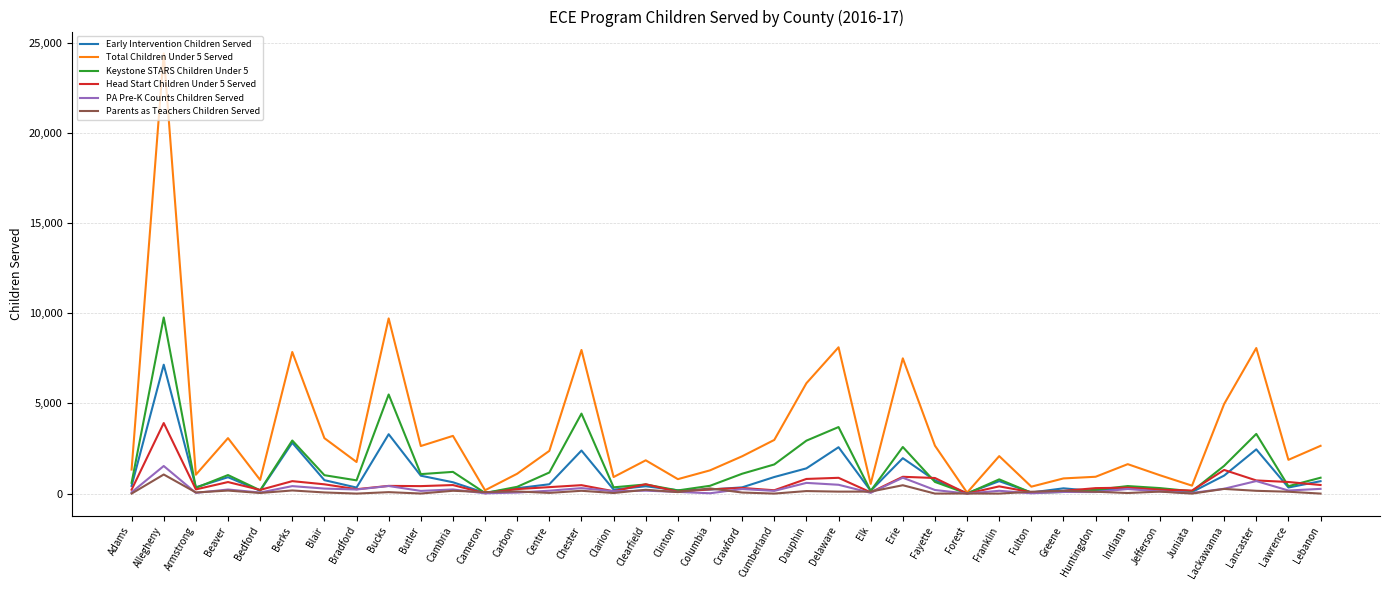

Which series has the largest total across all categories?

Total Children Under 5 Served